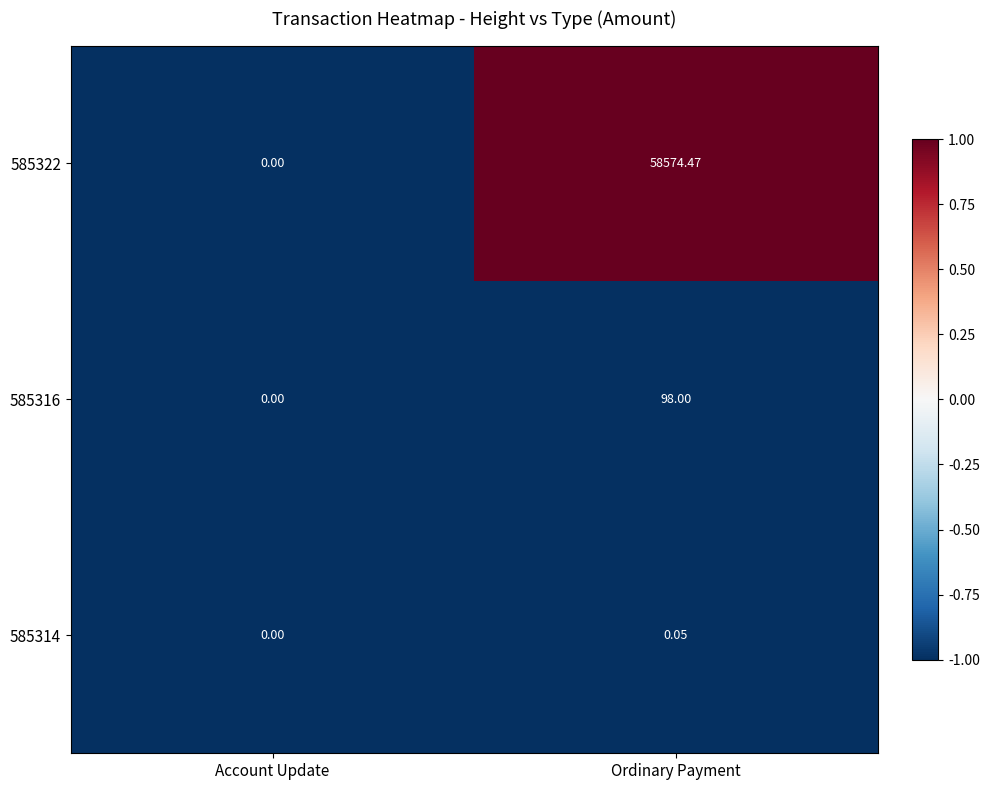

Which category has the highest value across all series?

Ordinary Payment